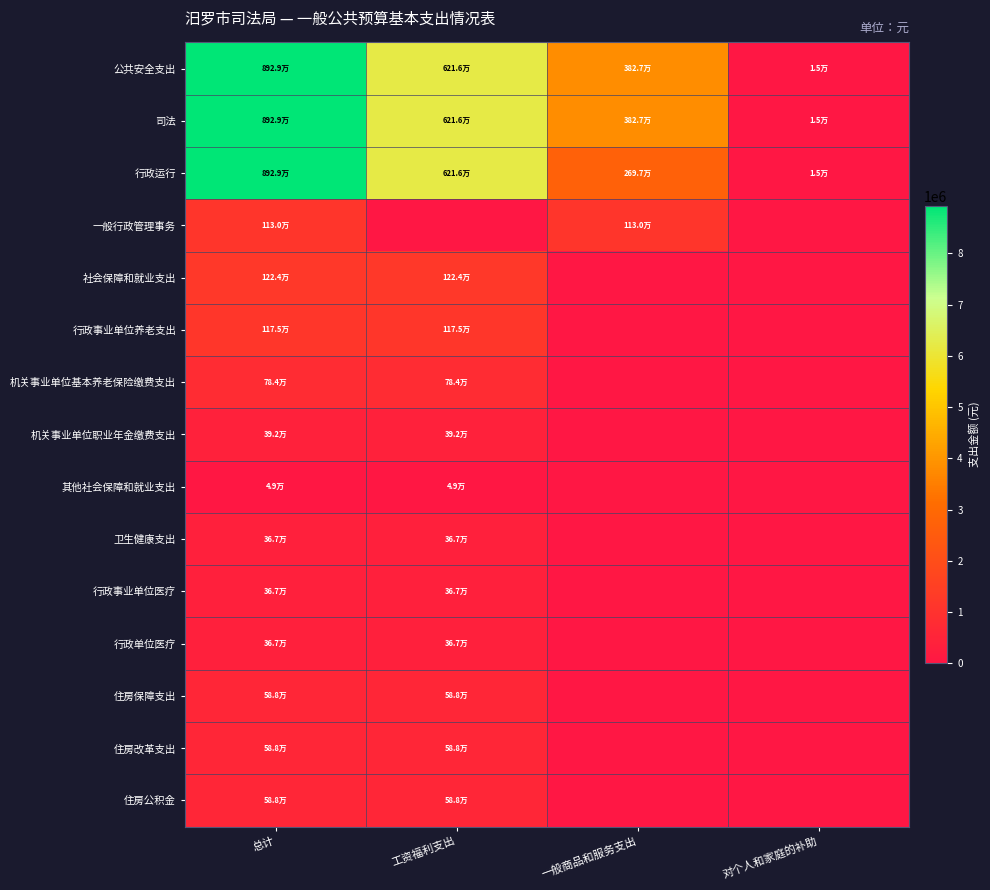

Which series has the largest total across all categories?

公共安全支出